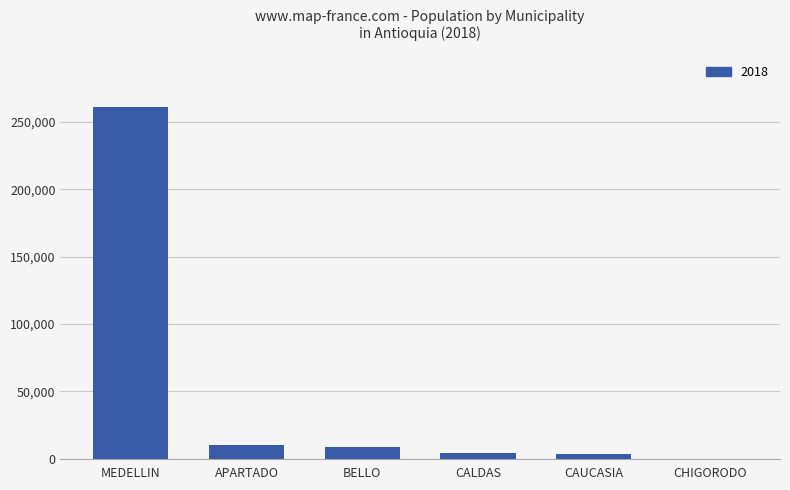

What is the greatest value displayed?

260864